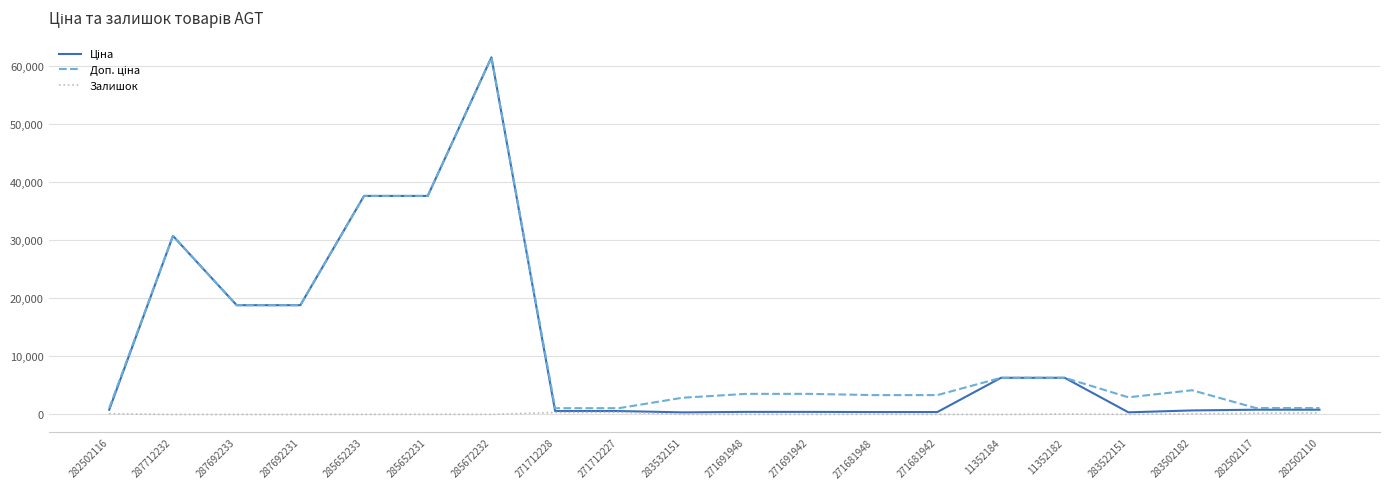

True or false: Залишок has a value of 23.0 at 285652231.

True